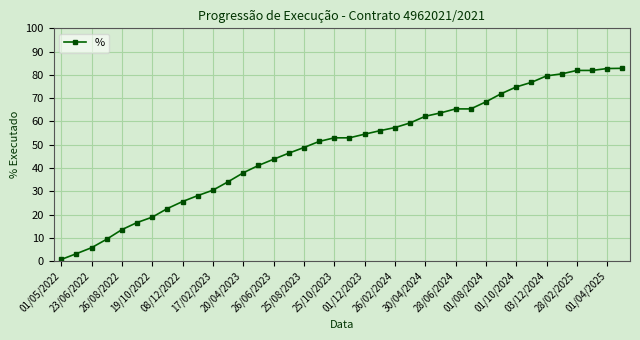

What is the average value?

48.7